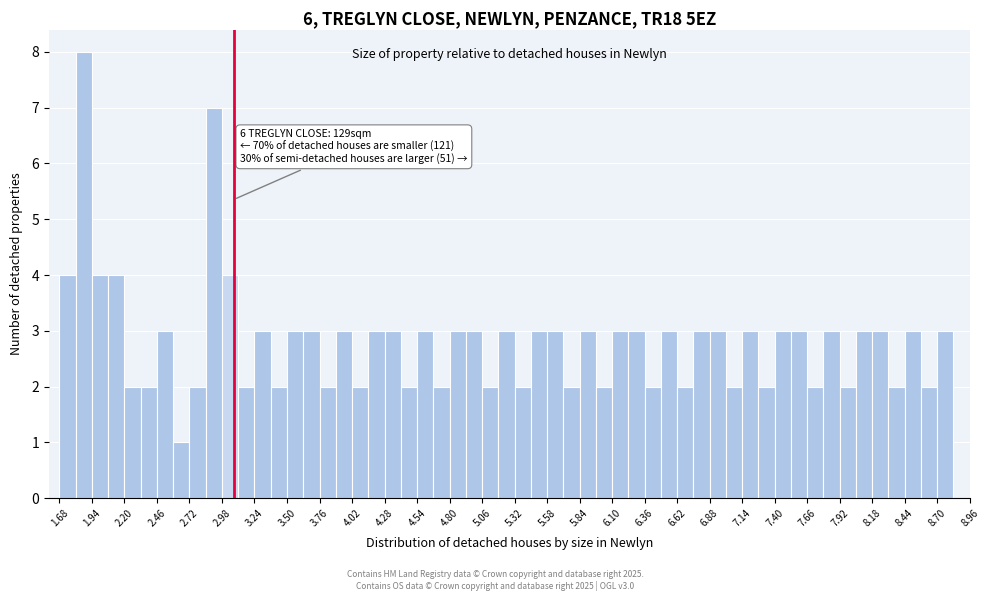

Read against the x-axis, roughly where is the centre of the tallest bar?

1.85